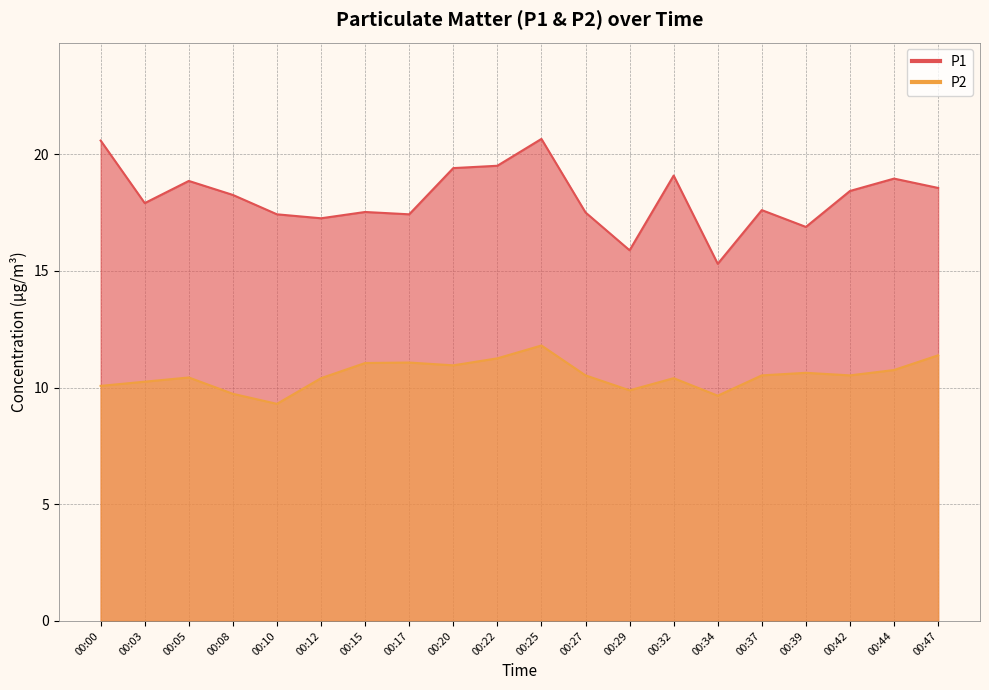

What is the sum of all P1 values?

362.9